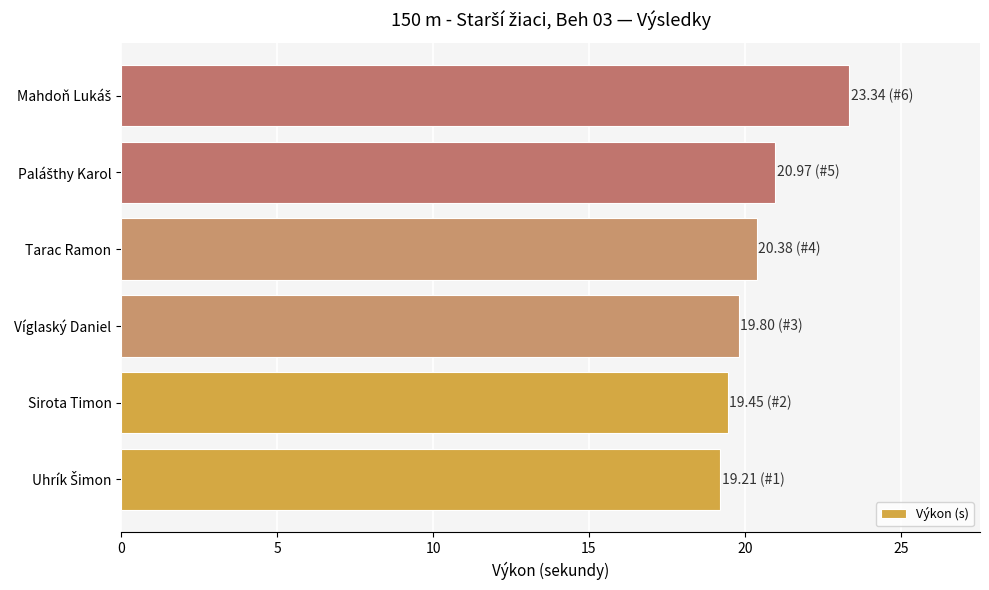

What is the maximum value shown in the chart?

23.3